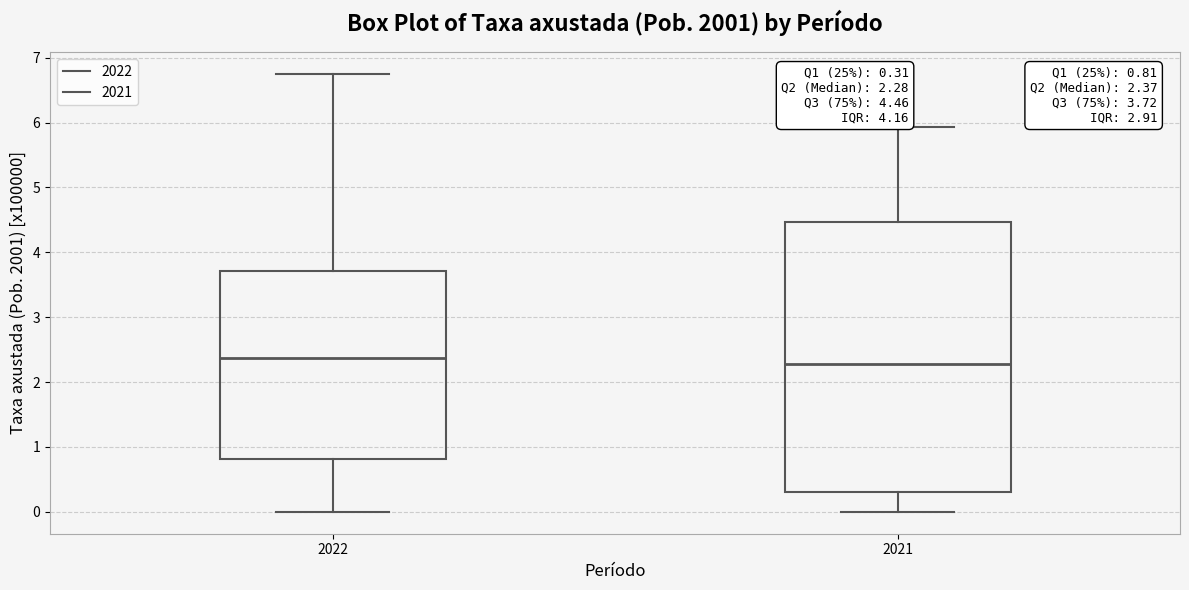

Comparing the boxes themselves (not the whiskers), which one is the tallest?

2021